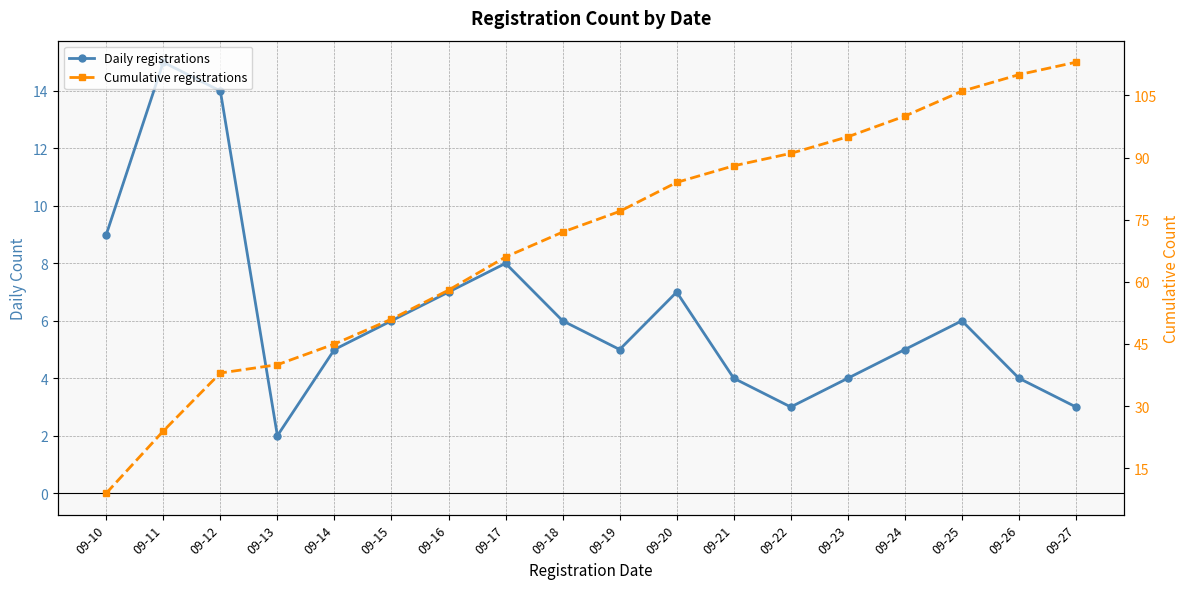

Rank the series by their maximum value, from lowest to highest.

Daily registrations, Cumulative registrations